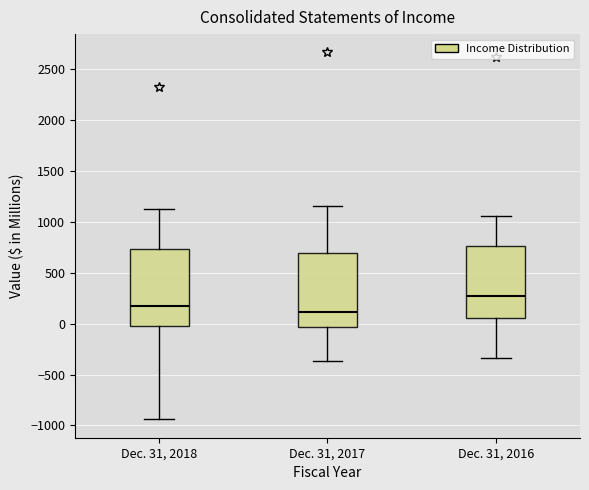

Where does the median line of the box for Dec. 31, 2017 sit on the y-axis? The values are not printed on the chart, so give them approximately, as read against the axis.

100